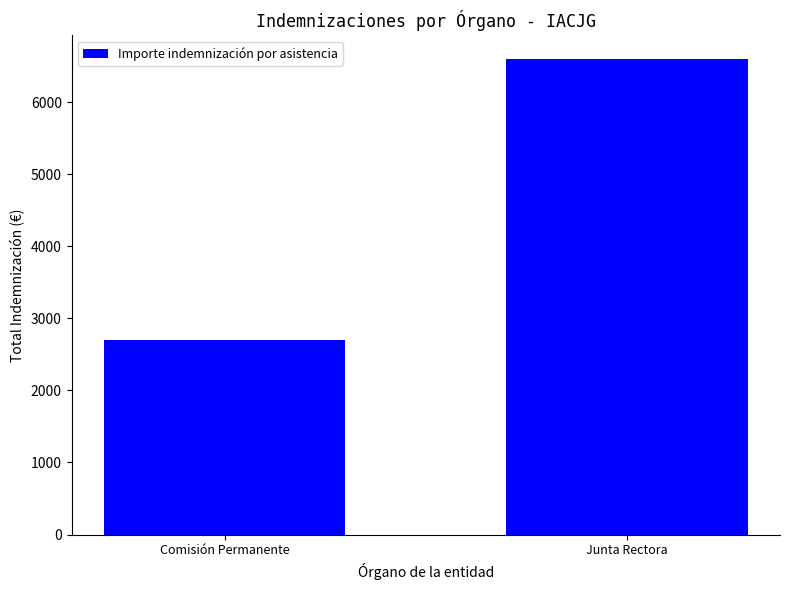

What is the value of the 2nd bar from the left?

6600